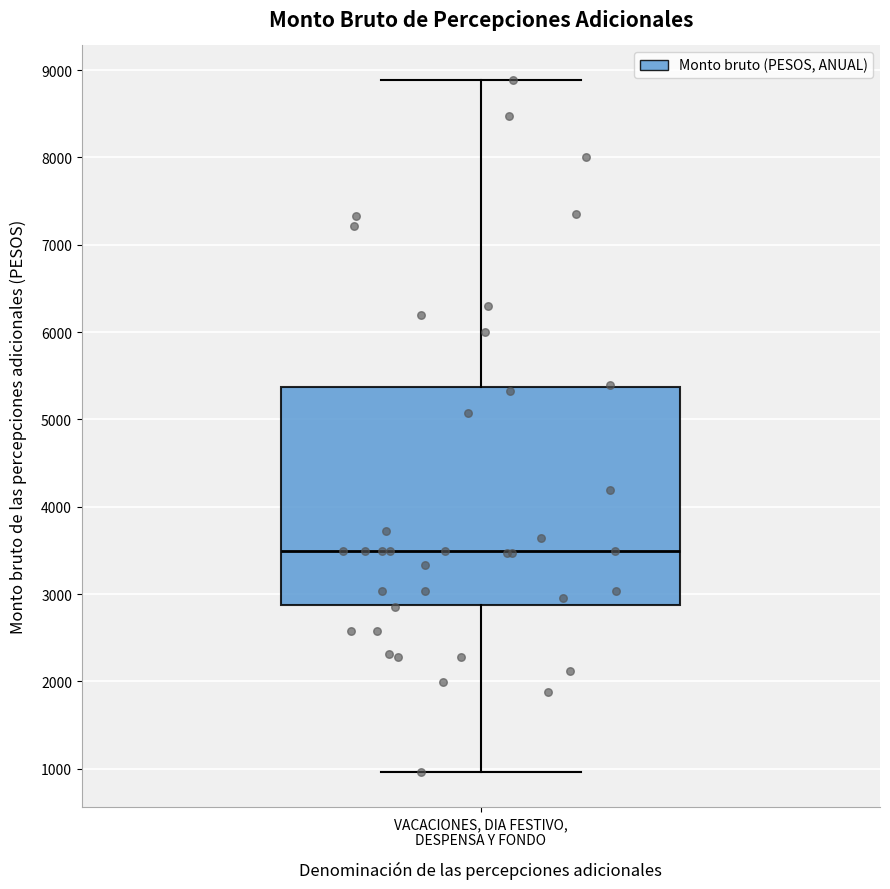

Transcribe this box plot: give where the median line is, the range the box spans, and where the two whiskers end, as read against the y-axis. The values are not printed on the chart, so give them approximately, as read against the axis.

median 3500, box 2900 to 5400, whiskers 1000 to 8900